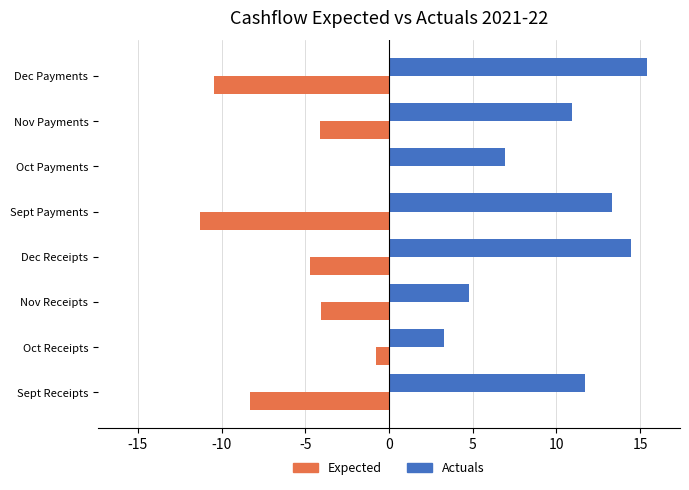

How many data points does each series have?

8